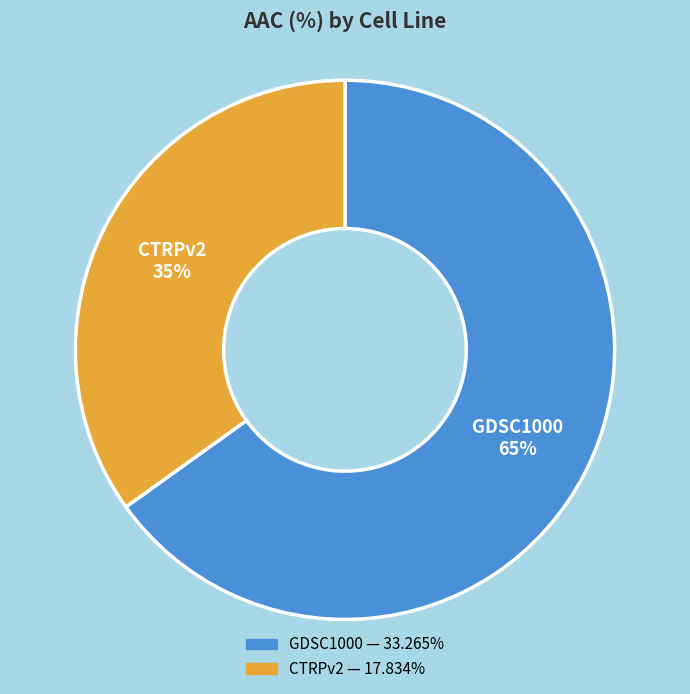

The GDSC1000 slice represents 65% of the pie. True or false?

True